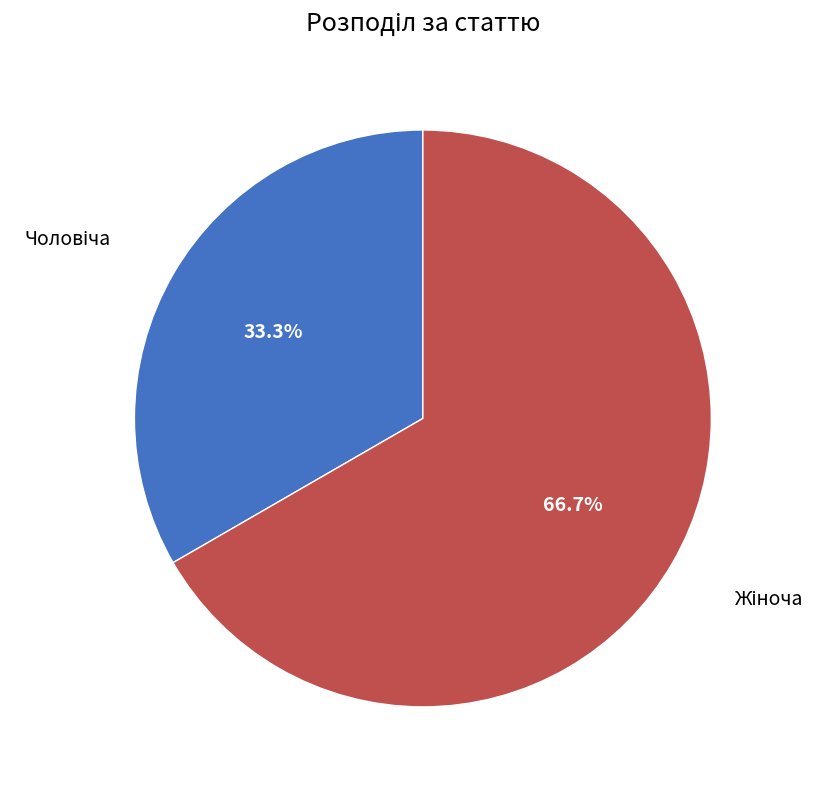

Is there a majority slice in this chart?

Yes